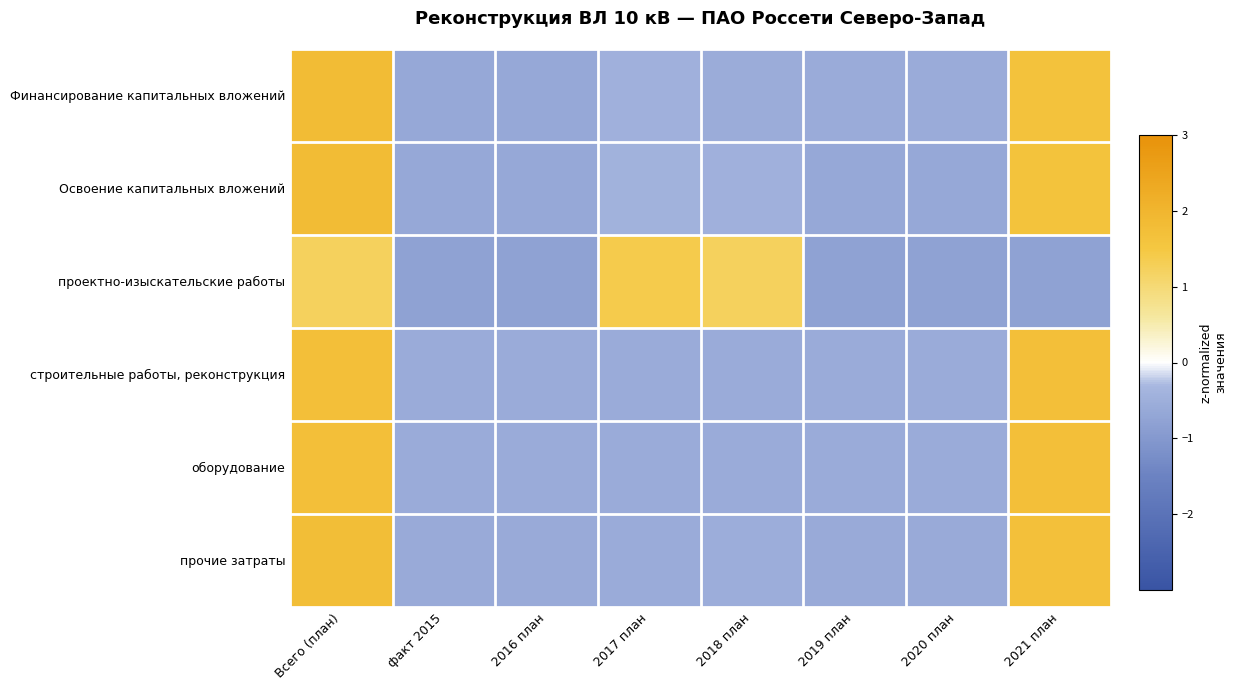

Reading left to right, what are all the values shown in this chart?

Финансирование капитальных вложений: Всего (план)=1.8	факт 2015=-0.6	2016 план=-0.6	2017 план=-0.5	2018 план=-0.6	2019 план=-0.6	2020 план=-0.6	2021 план=1.6
Освоение капитальных вложений: Всего (план)=1.8	факт 2015=-0.6	2016 план=-0.6	2017 план=-0.4	2018 план=-0.4	2019 план=-0.6	2020 план=-0.6	2021 план=1.6
проектно-изыскательские работы: Всего (план)=1.2	факт 2015=-0.8	2016 план=-0.8	2017 план=1.4	2018 план=1.2	2019 план=-0.8	2020 план=-0.8	2021 план=-0.8
строительные работы, реконструкция: Всего (план)=1.7	факт 2015=-0.6	2016 план=-0.6	2017 план=-0.6	2018 план=-0.6	2019 план=-0.6	2020 план=-0.6	2021 план=1.7
оборудование: Всего (план)=1.7	факт 2015=-0.6	2016 план=-0.6	2017 план=-0.6	2018 план=-0.6	2019 план=-0.6	2020 план=-0.6	2021 план=1.7
прочие затраты: Всего (план)=1.8	факт 2015=-0.6	2016 план=-0.6	2017 план=-0.6	2018 план=-0.5	2019 план=-0.6	2020 план=-0.6	2021 план=1.7